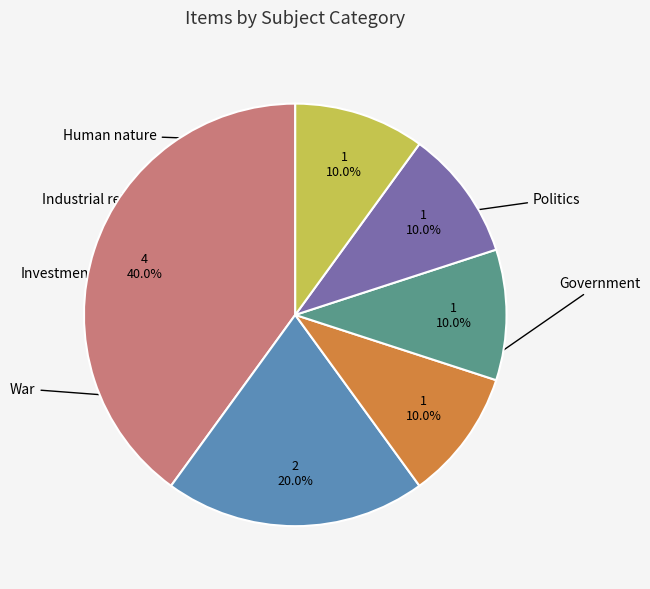

Is there a majority slice in this chart?

No